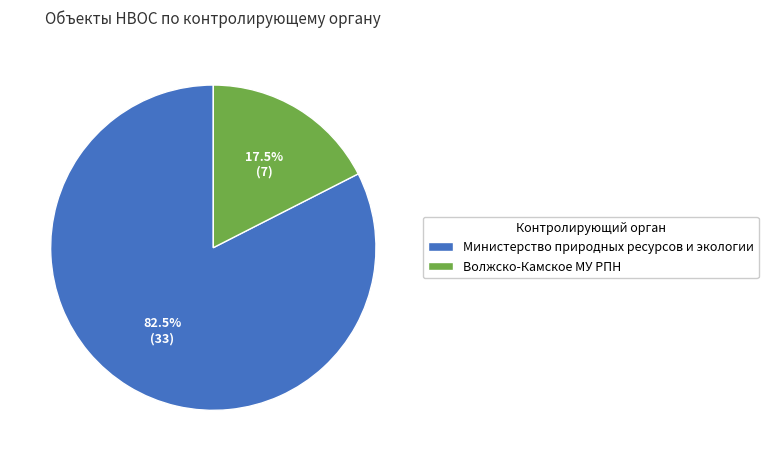

Approximately how many times larger is the value at Министерство природных ресурсов и экологии compared to Волжско-Камское МУ РПН?

4.7